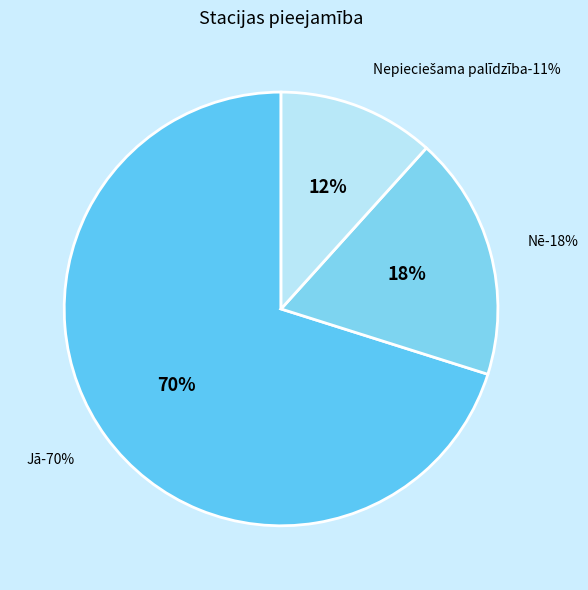

Which category has the biggest portion of the pie?

Jā